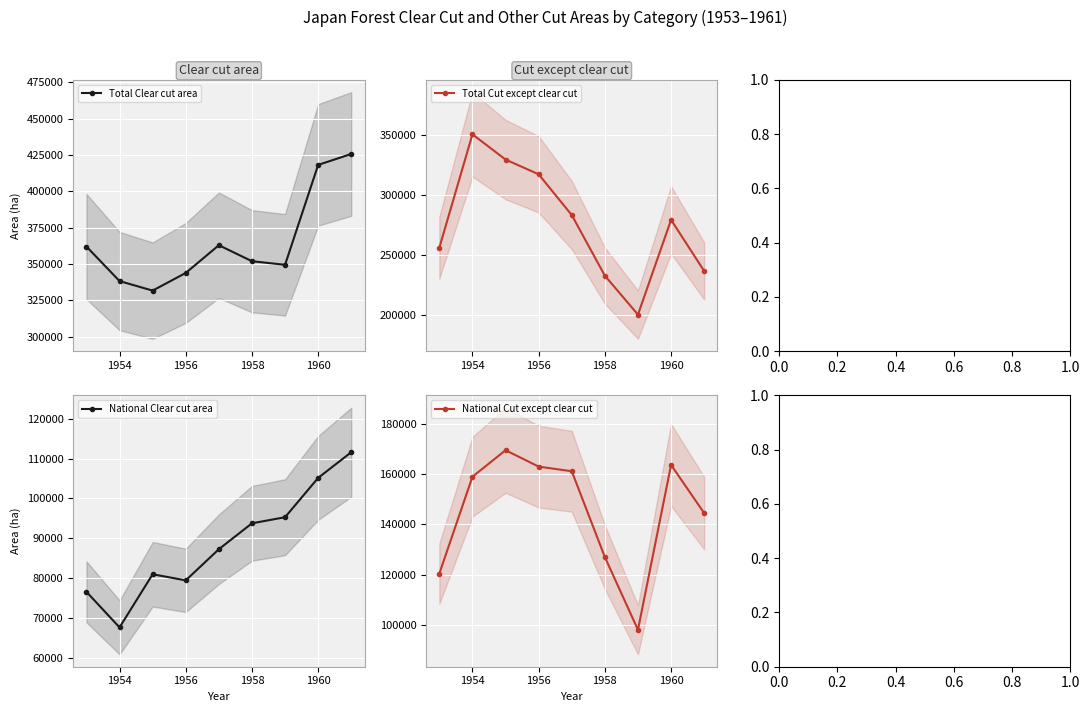

True or false: Total Cut except clear cut has a value of 317011 at 1956.

True